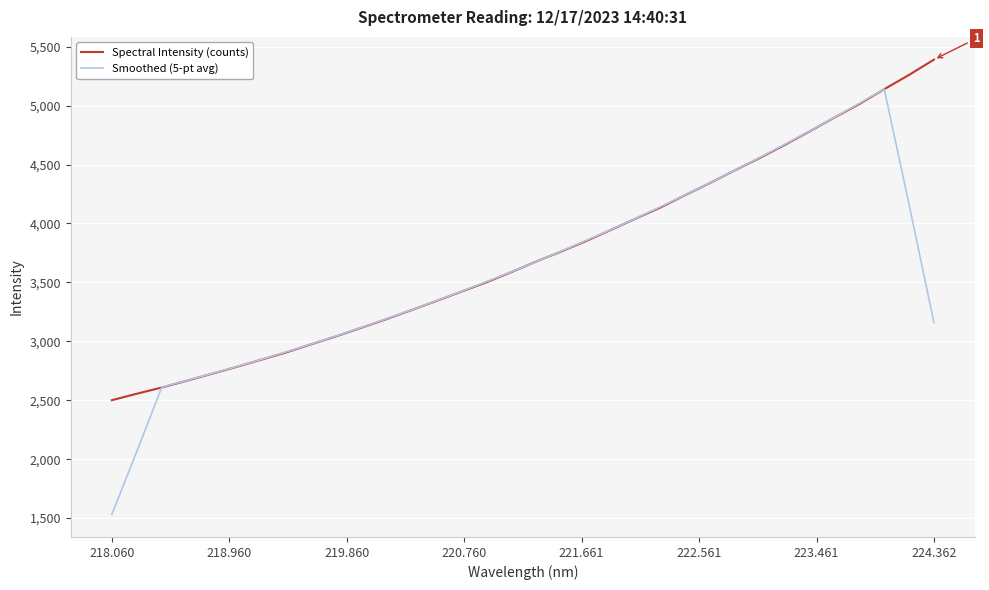

List the series in order of their peak value, lowest first.

Smoothed (5-pt avg), Spectral Intensity (counts)